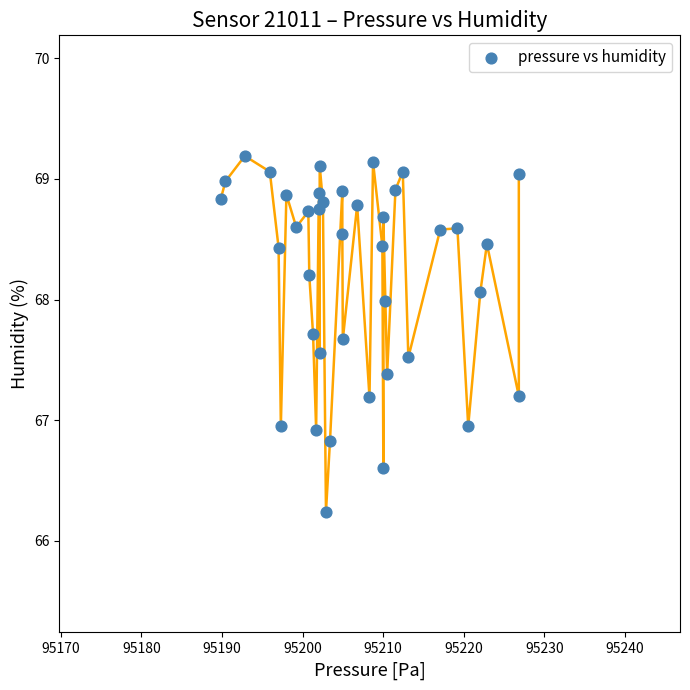

What is the range of X values (max minus min)?

37.0